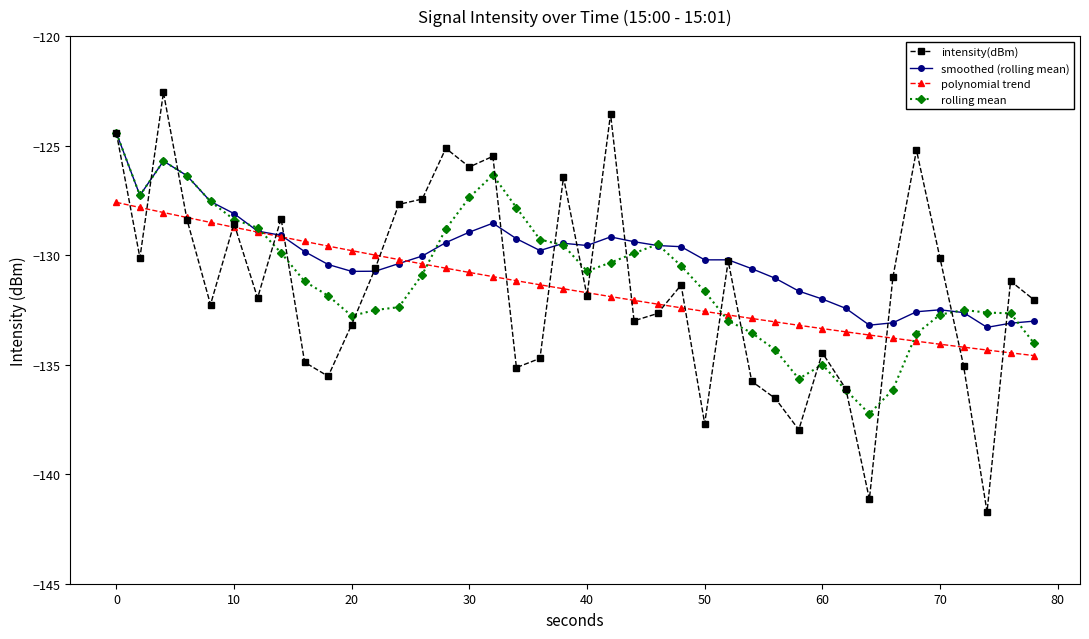

What is the greatest value displayed?

-122.6